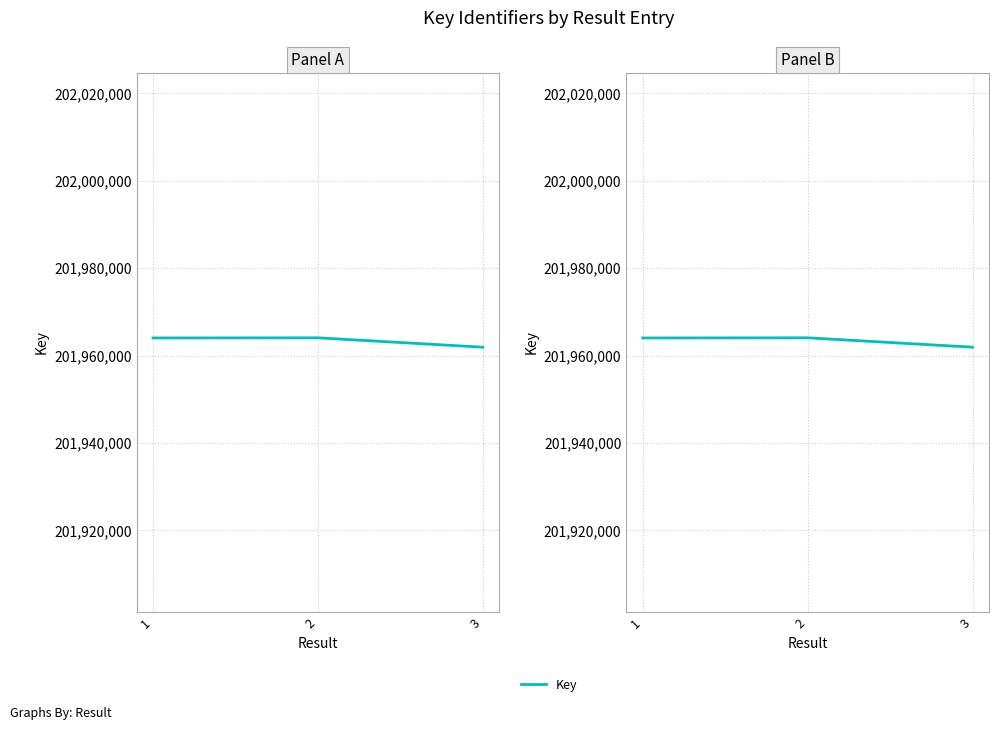

List the labels in order of value, smallest first.

3, 1, 2